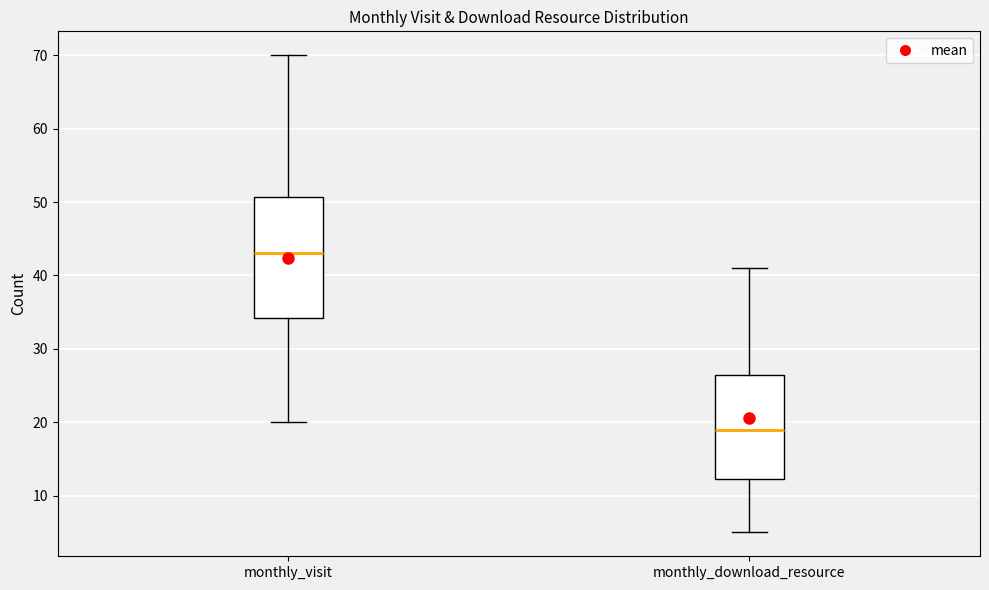

Where does the lower whisker of the box for monthly_visit end on the y-axis? The values are not printed on the chart, so give them approximately, as read against the axis.

20